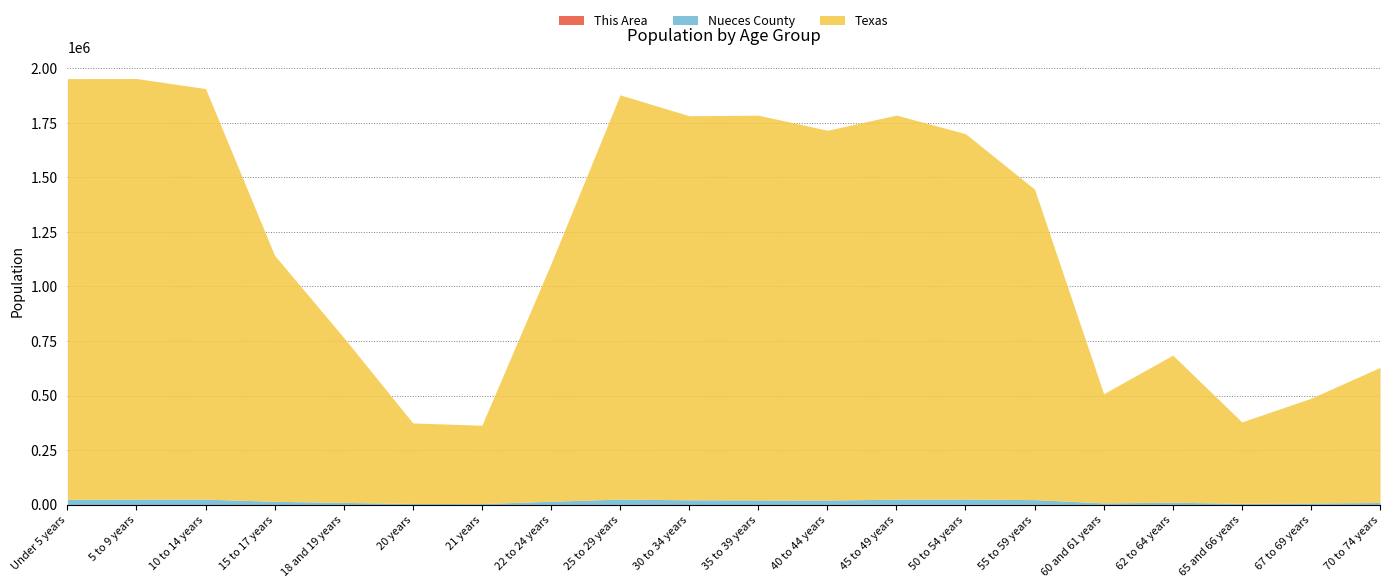

Does the chart have visible grid lines?

Yes